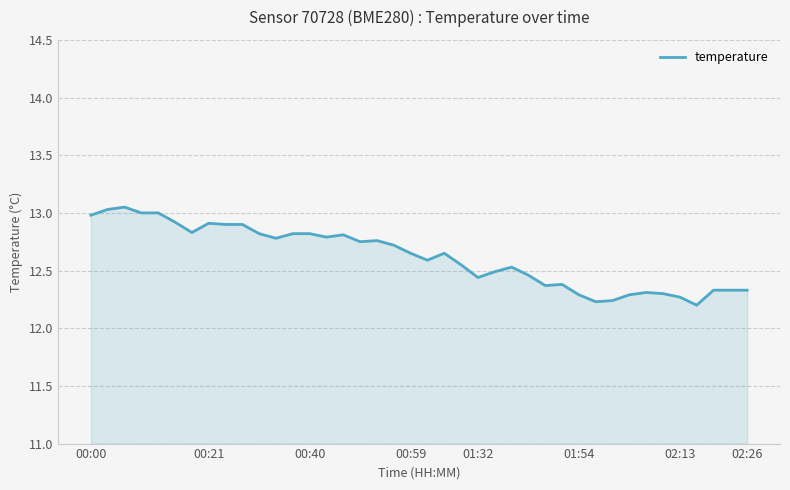

How many lines are shown in the chart?

1